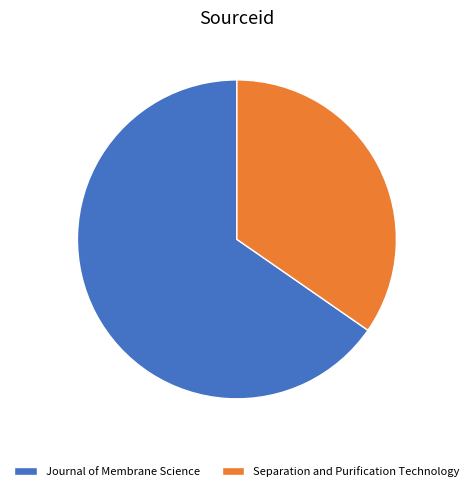

Do Separation and Purification Technology and Journal of Membrane Science together represent more than half of the pie?

Yes